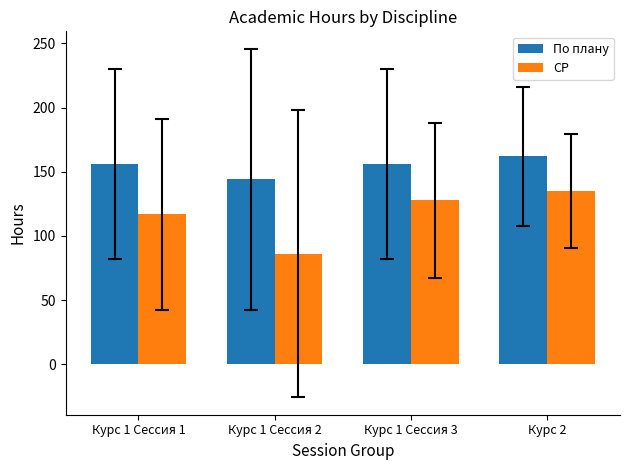

How many bars are there in each group?

2